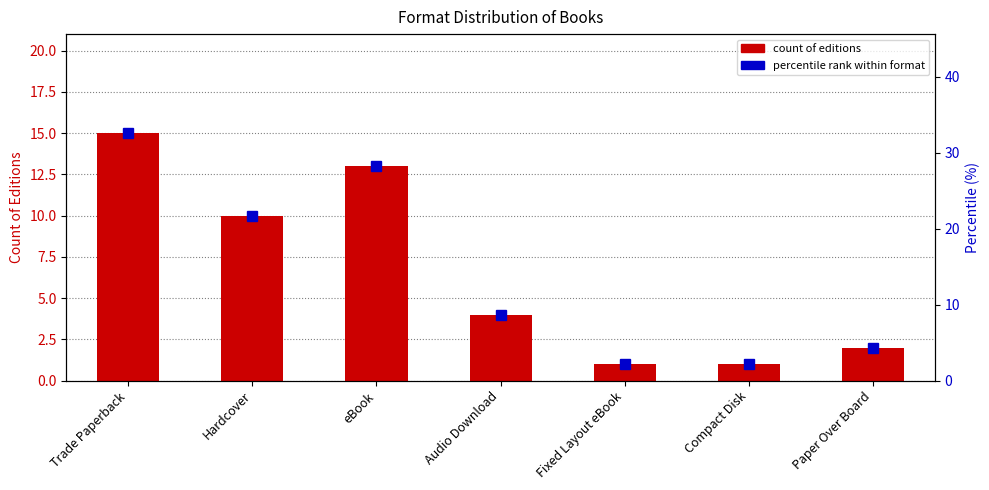

Is it true that count of editions equals 4.1 at Trade Paperback?

False